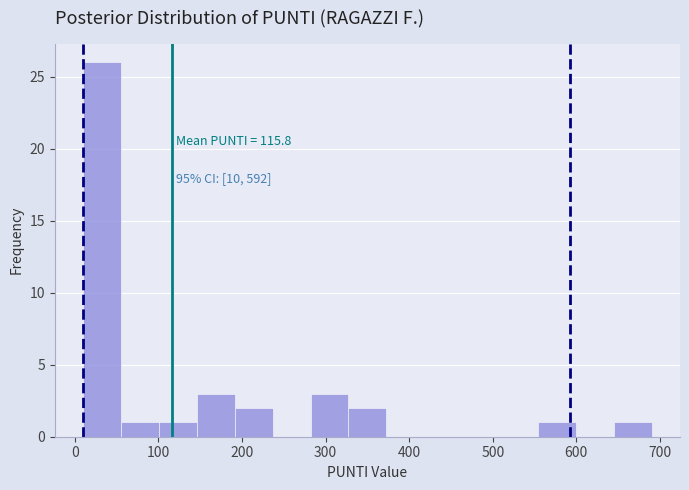

Over which range of the x-axis is the bar tallest?

10 to 60